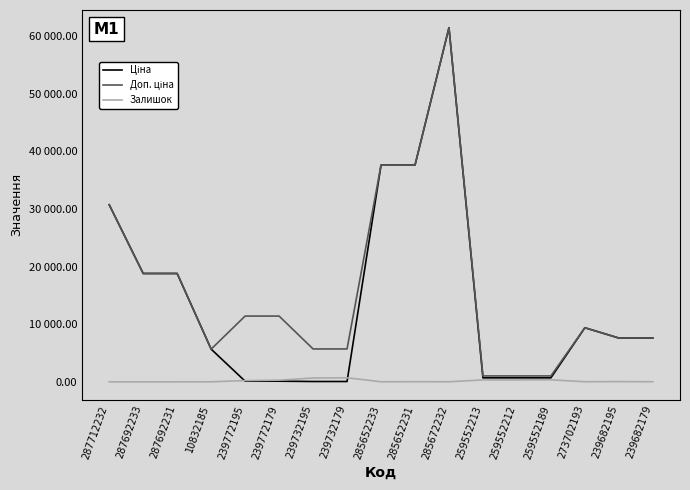

Does the chart display data point markers on the line(s)?

No